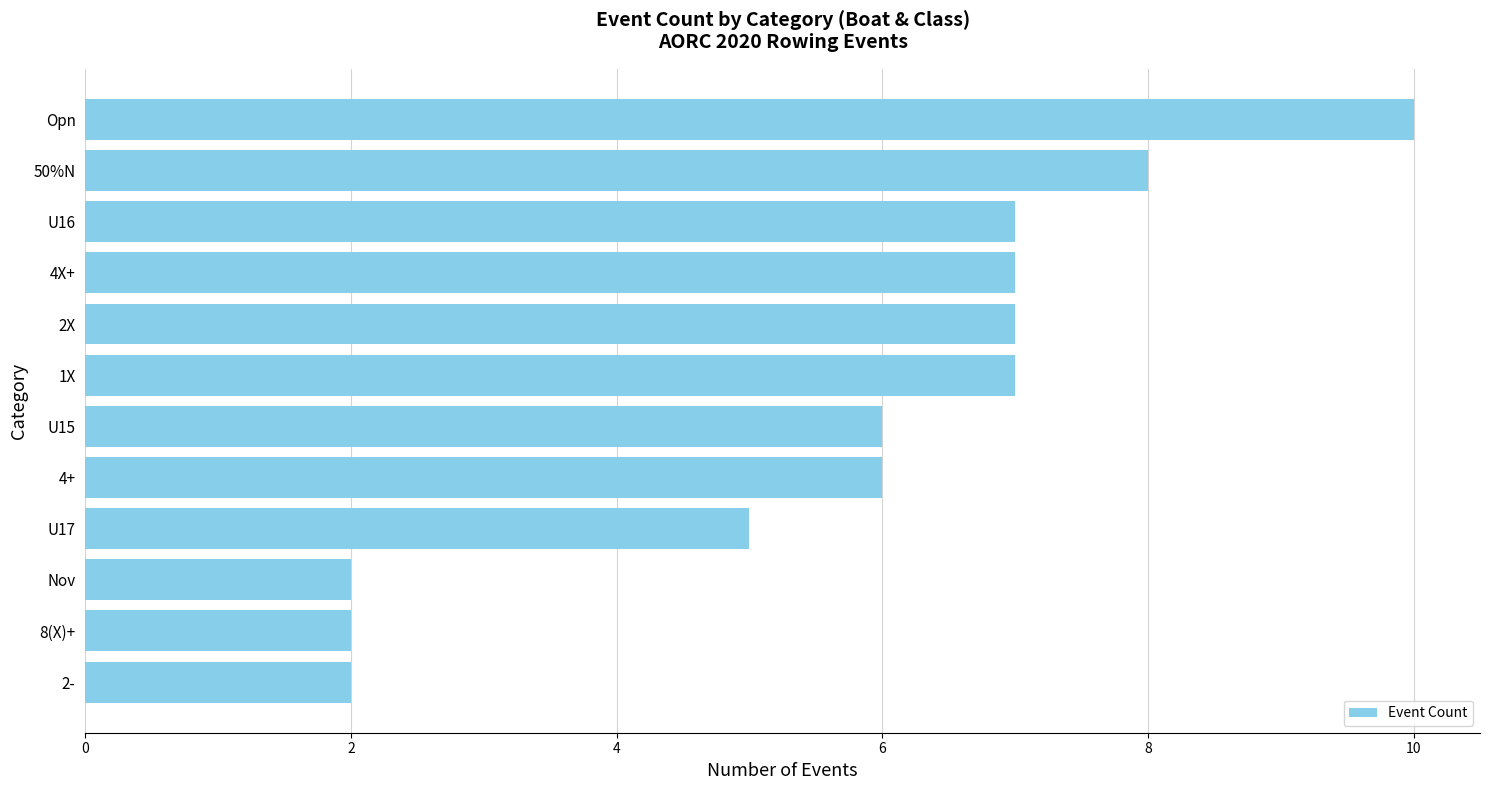

Are the bars horizontal?

Yes